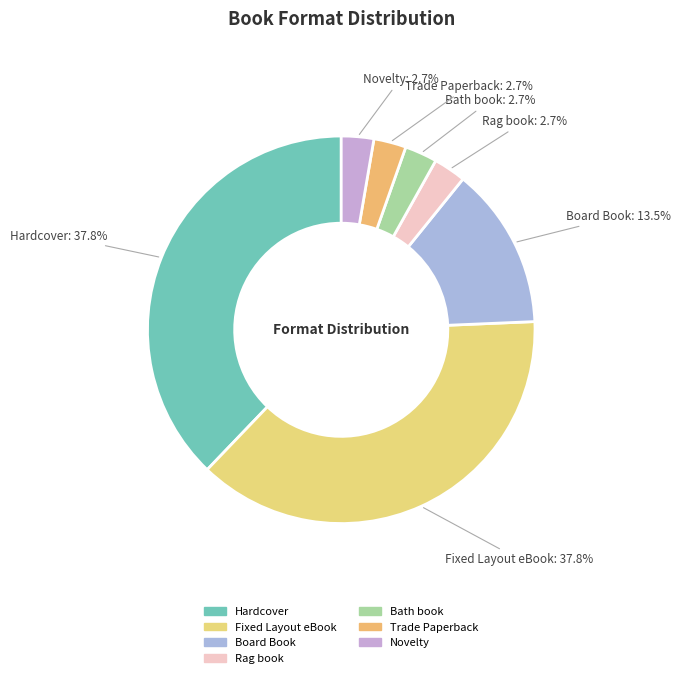

Combined, what portion of the pie is Bath book and Novelty?

5.4%